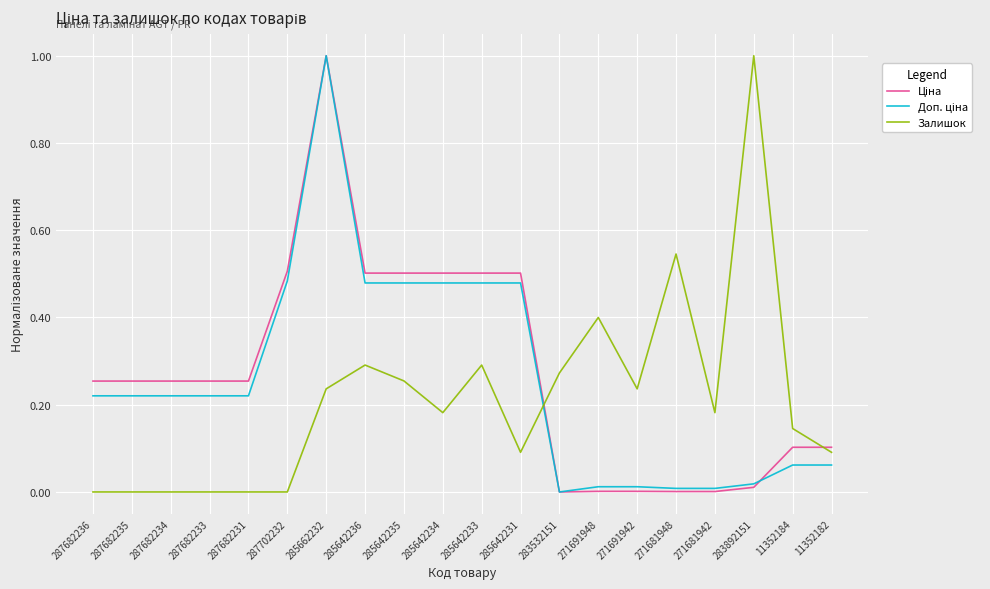

What is the highest value of the Залишок series?

1.0